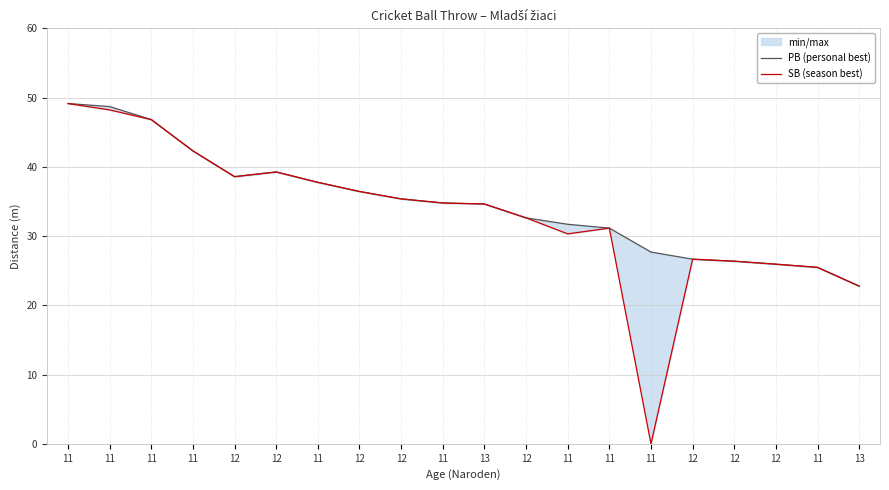

True or false: SB (season best) has more than 1 interior local peaks.

True